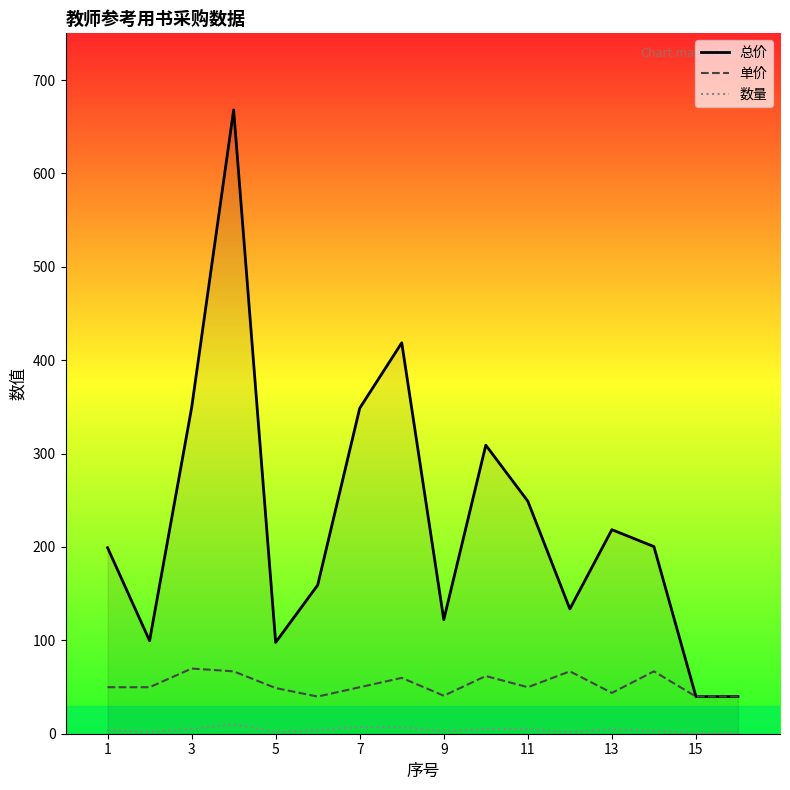

What is the maximum value shown in the chart?

668.0